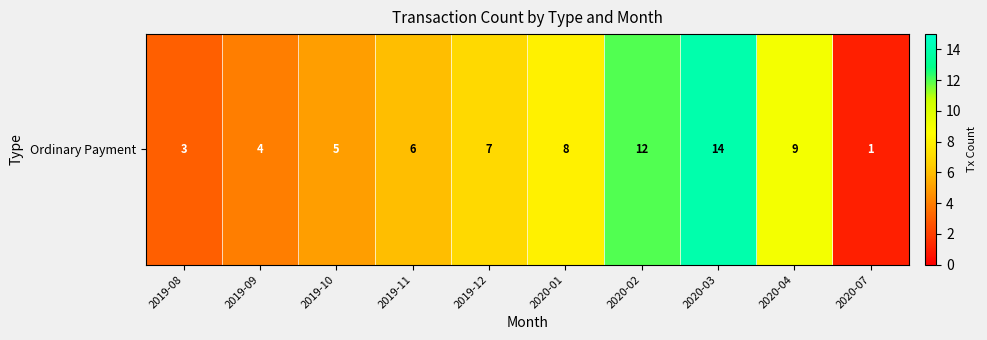

Which label corresponds to the smallest value in the chart?

2020-07